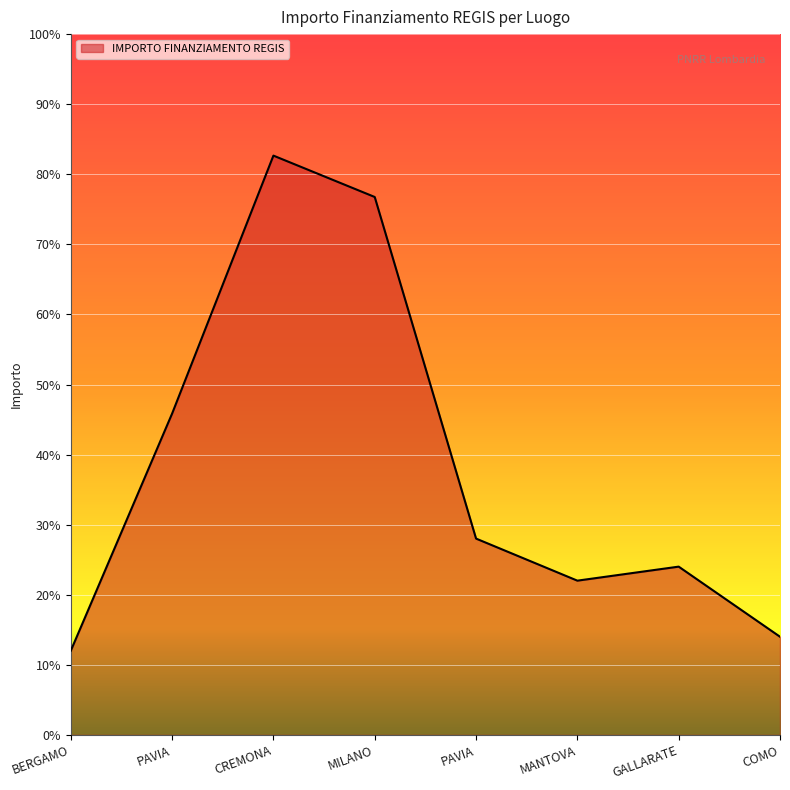

Is it true that the value at PAVIA is 28791?

False